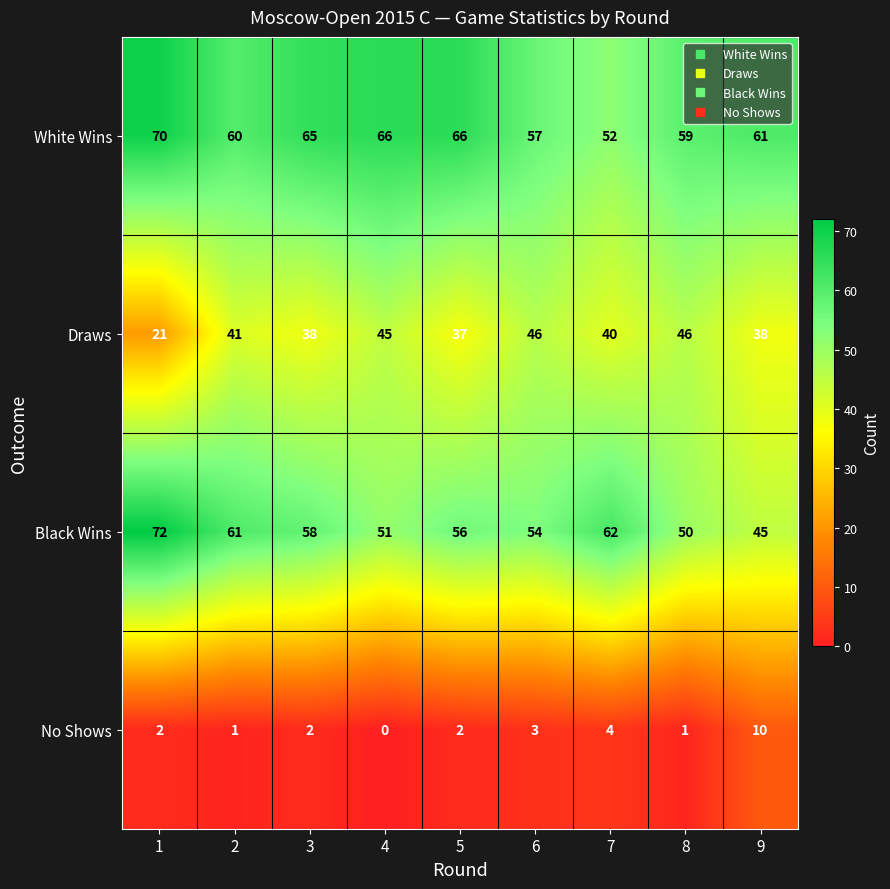

Which series has the largest total across all categories?

White Wins